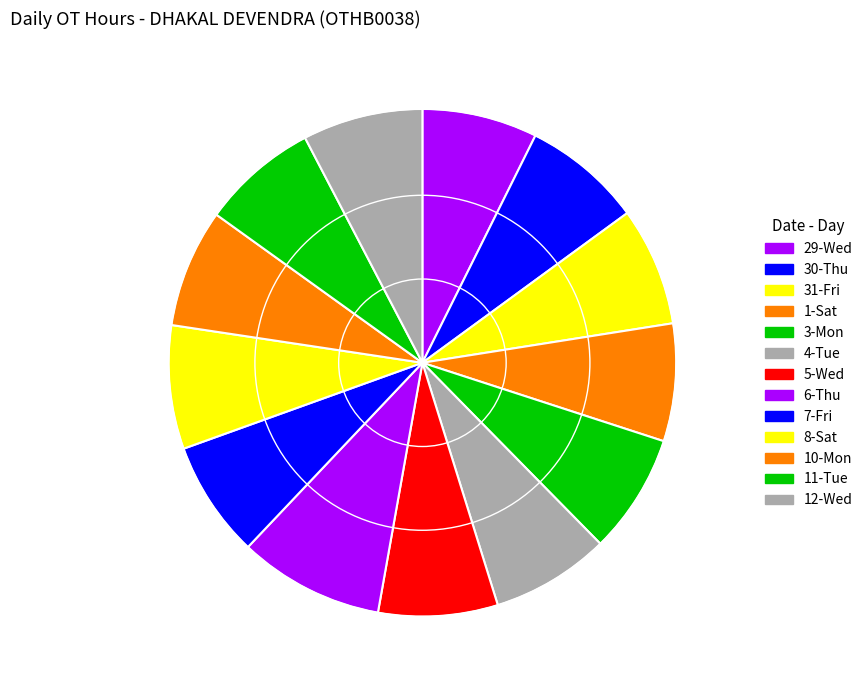

Rank the categories by value from lowest to highest.

29-Wed, 11-Tue, 7-Fri, 1-Sat, 10-Mon, 31-Fri, 4-Tue, 30-Thu, 5-Wed, 3-Mon, 12-Wed, 8-Sat, 6-Thu